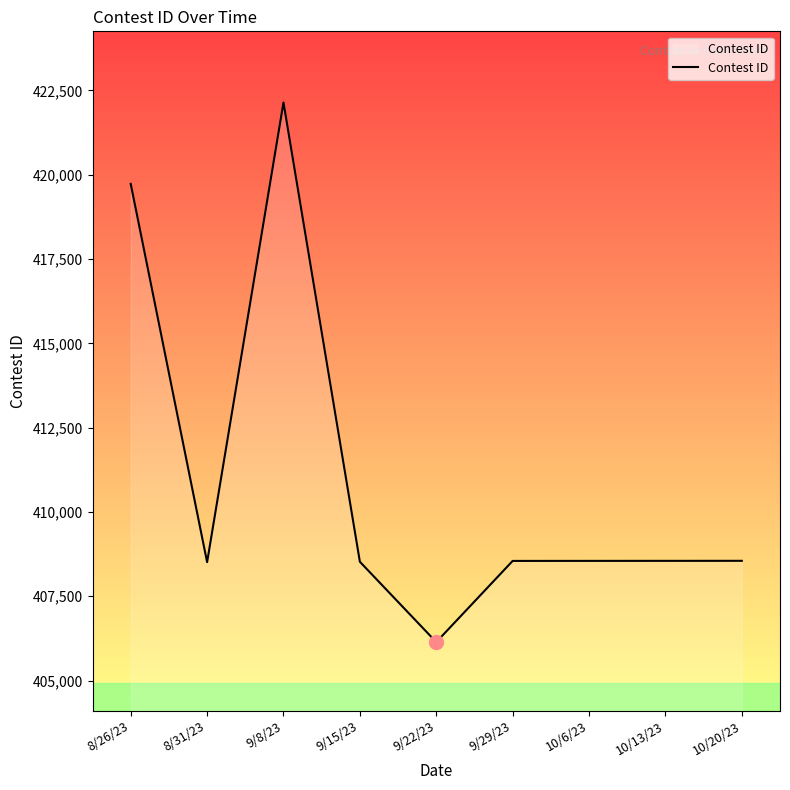

What is the difference between the maximum and minimum values?

15999